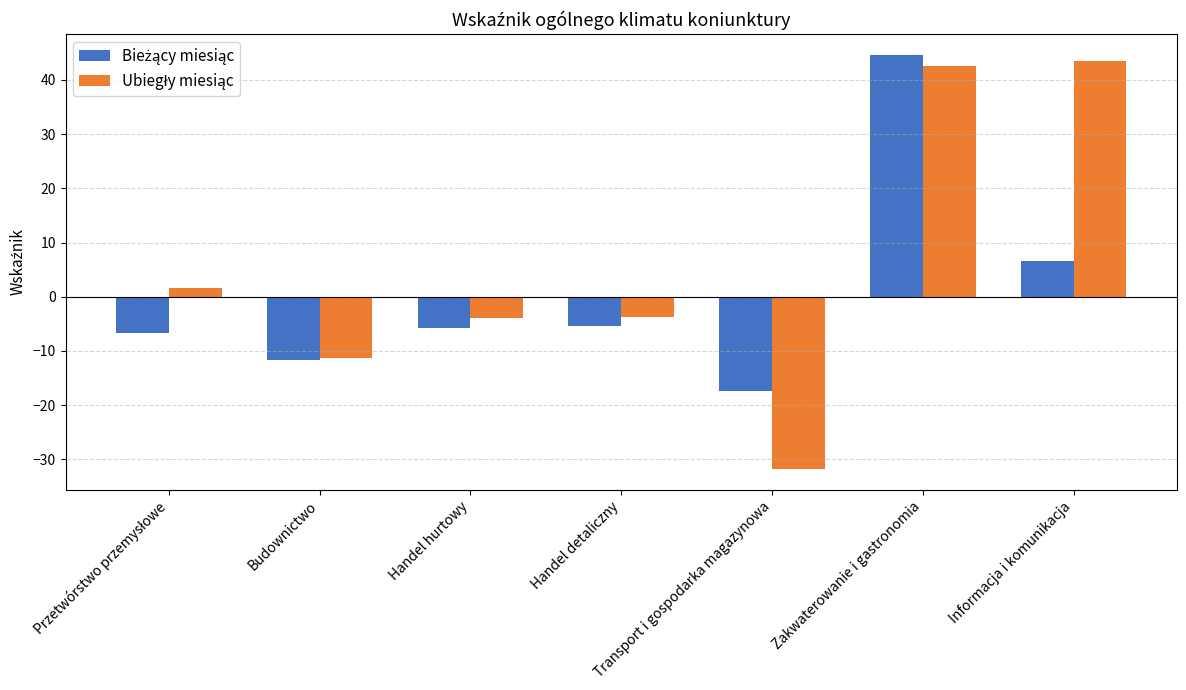

What is the smallest value displayed?

-31.8